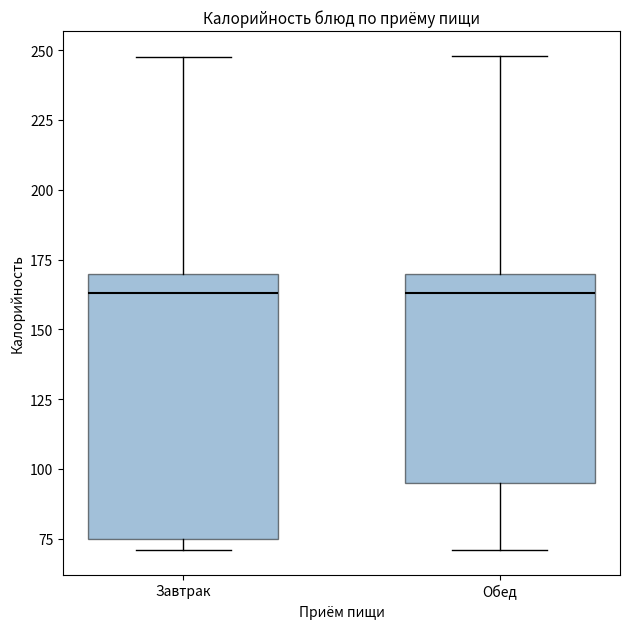

Reading left to right, transcribe this box plot: for each box, give where its median line is, the range the box spans, and where its two whiskers end, as read against the y-axis. The values are not printed on the chart, so give them approximately, as read against the axis.

Завтрак: median 165, box 75 to 170, whiskers 70 to 250
Обед: median 165, box 95 to 170, whiskers 70 to 250